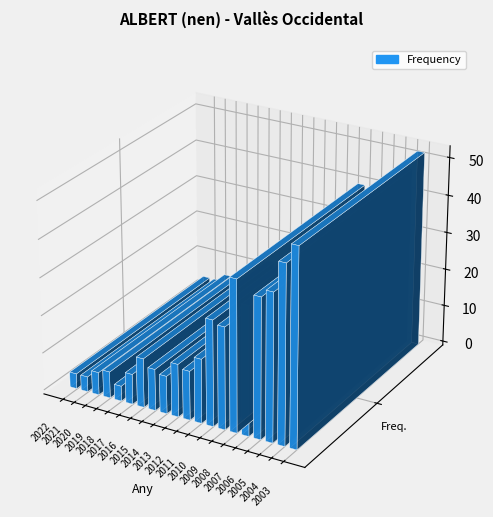

How many bars are there in total?

20